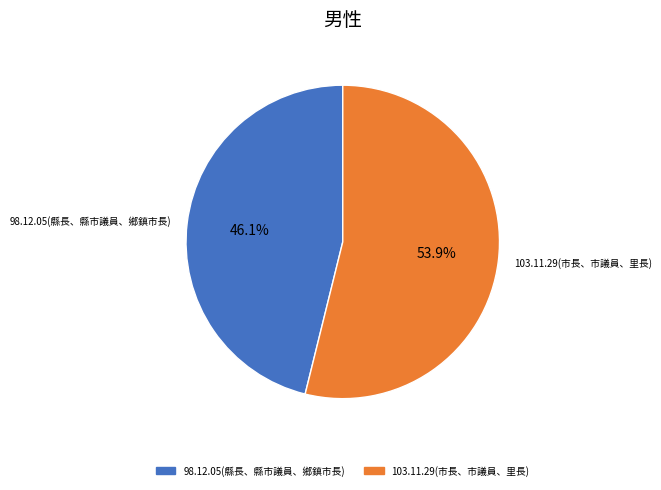

To the nearest percent, what percentage of the pie is 103.11.29(市長、市議員、里長)?

54%